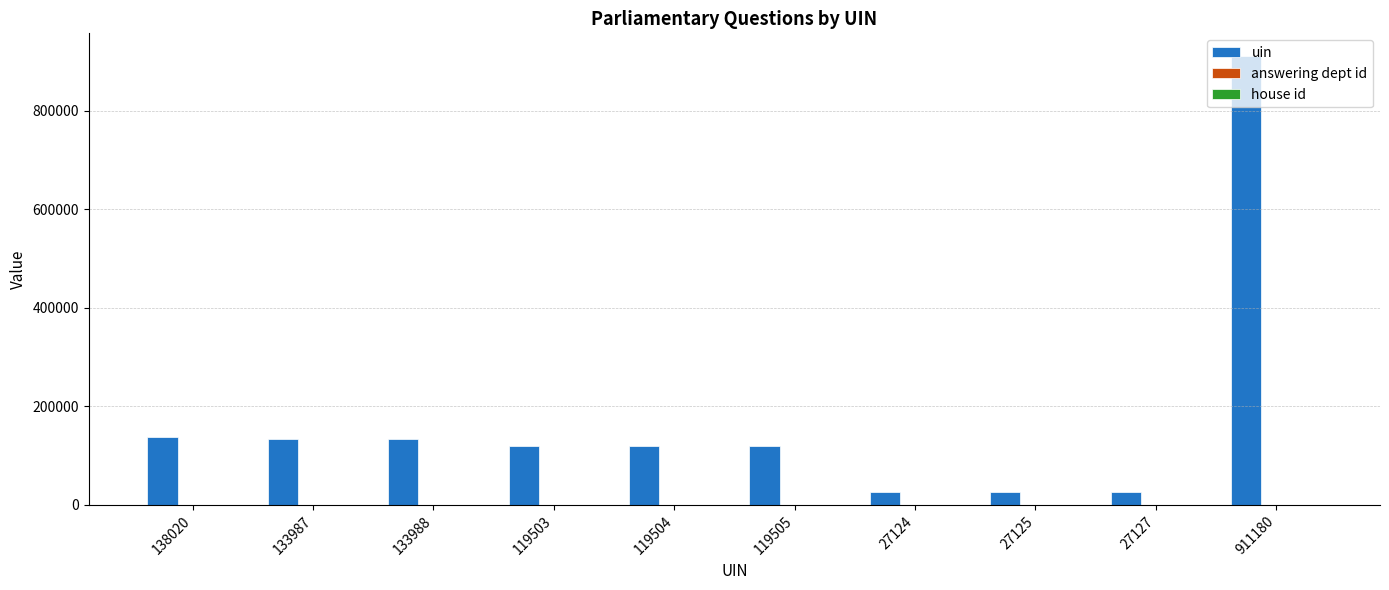

The value of uin at 138020 is 235484. True or false?

False